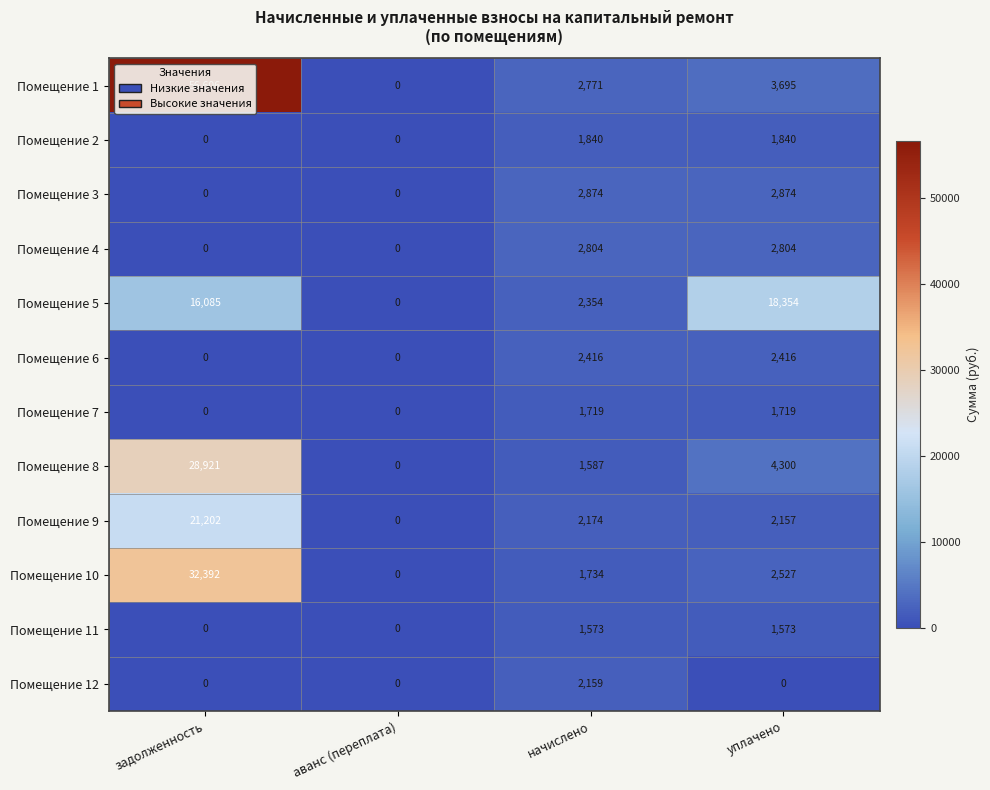

Between начислено and уплачено, which series saw the biggest shift?

Помещение 5